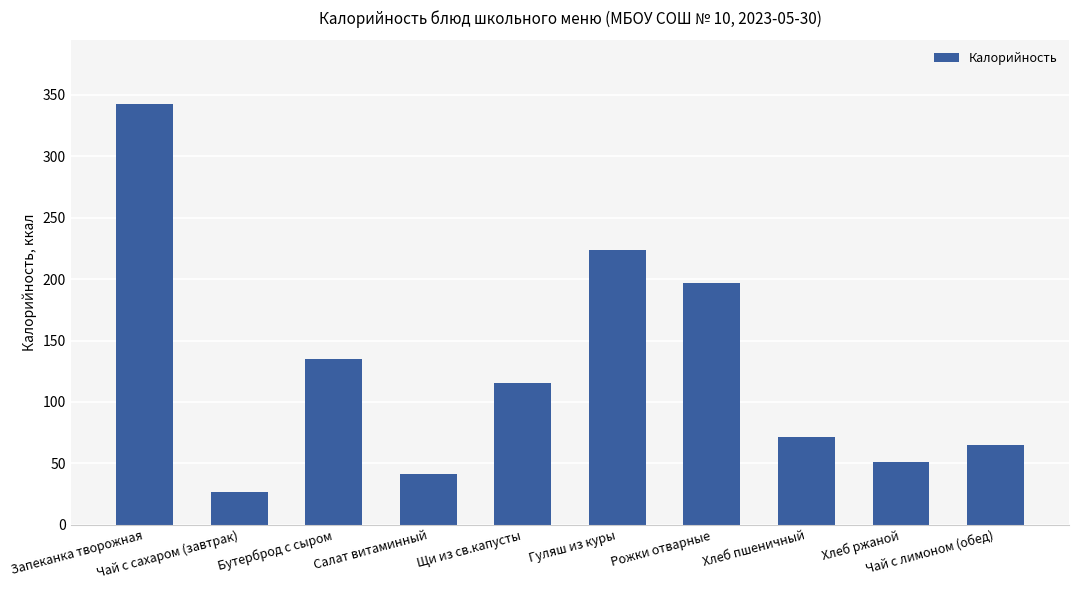

What position from the left is Щи из св.капусты?

5